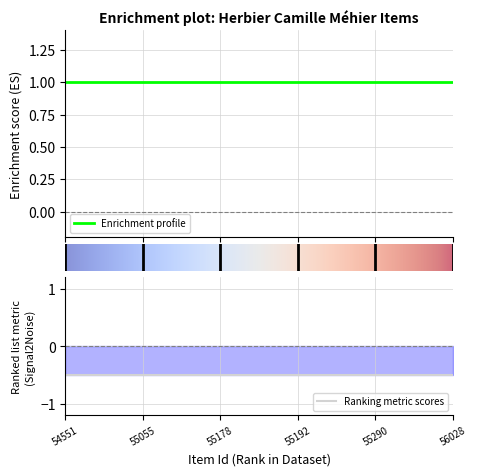

At which category is the sum across all series the highest?

54551